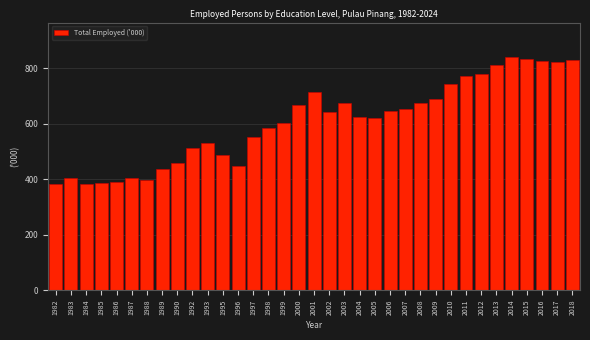

What is the difference between the values at 1987 and 1995?

81.0